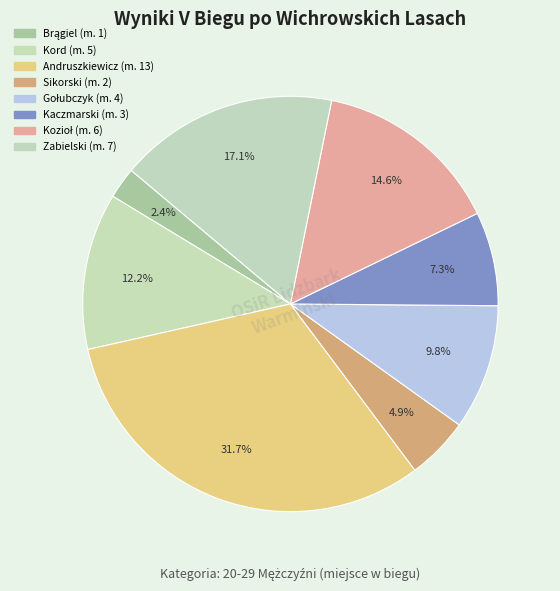

Count the number of slices in the pie.

8